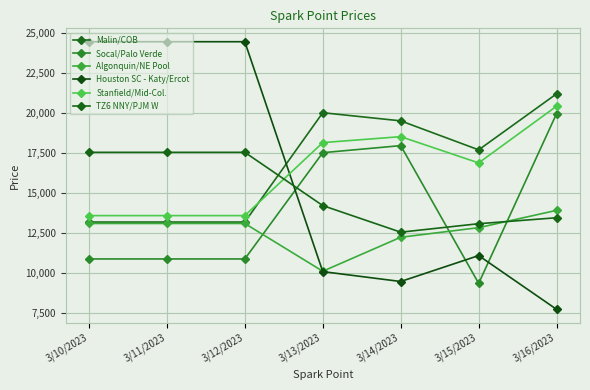

What is the difference between the maximum and minimum values in the Malin/COB series?

8019